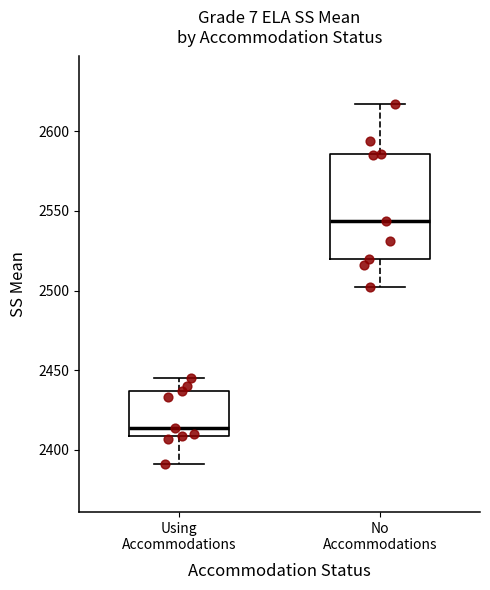

Reading left to right, read every box against the y-axis: the position of its median line, the range the box covers, and the ends of its whiskers. The values are not printed on the chart, so give them approximately, as read against the axis.

Using Accommodations: median 2415, box 2410 to 2435, whiskers 2390 to 2445
No Accommodations: median 2545, box 2520 to 2585, whiskers 2500 to 2615